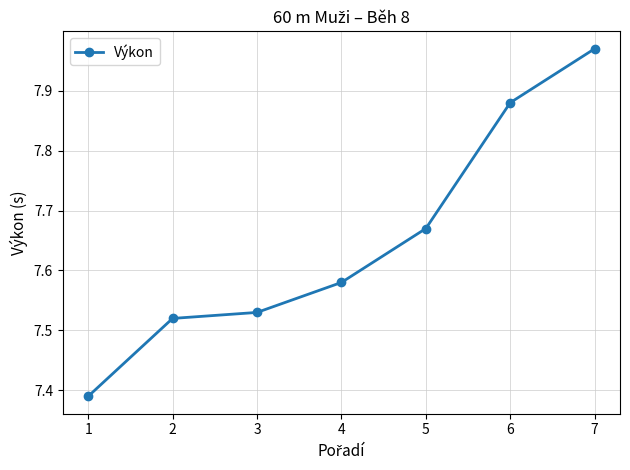

What is the difference between the values at 2 and 6?

0.4